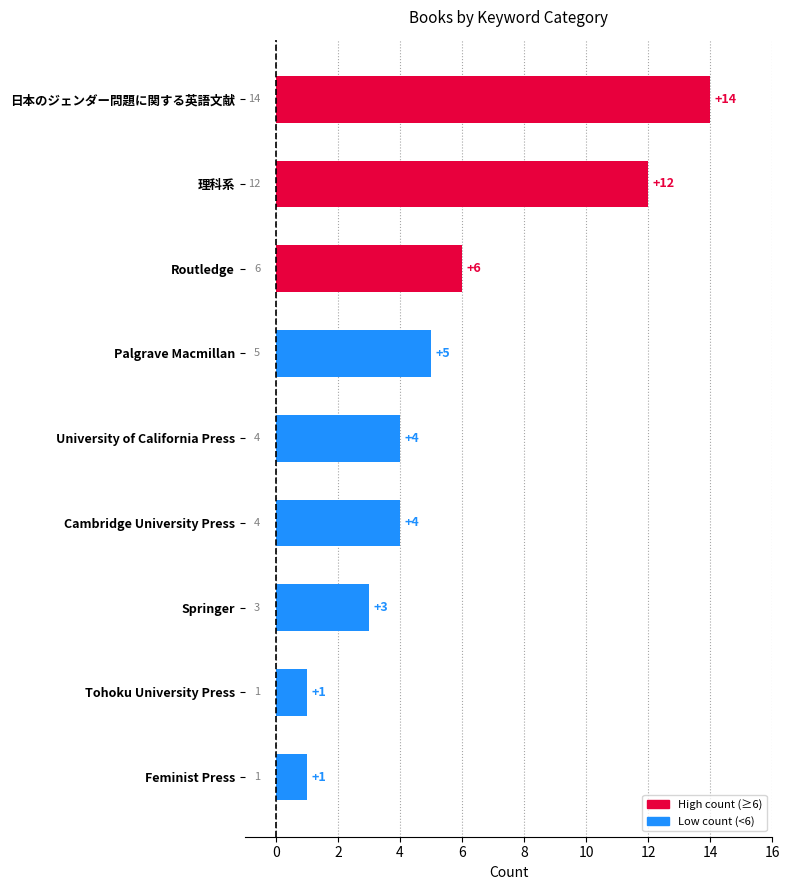

Reading top to bottom, extract all data points from this chart.

日本のジェンダー問題に関する英語文献=14	理科系=12	Routledge=6	Palgrave Macmillan=5	University of California Press=4	Cambridge University Press=4	Springer=3	Tohoku University Press=1	Feminist Press=1